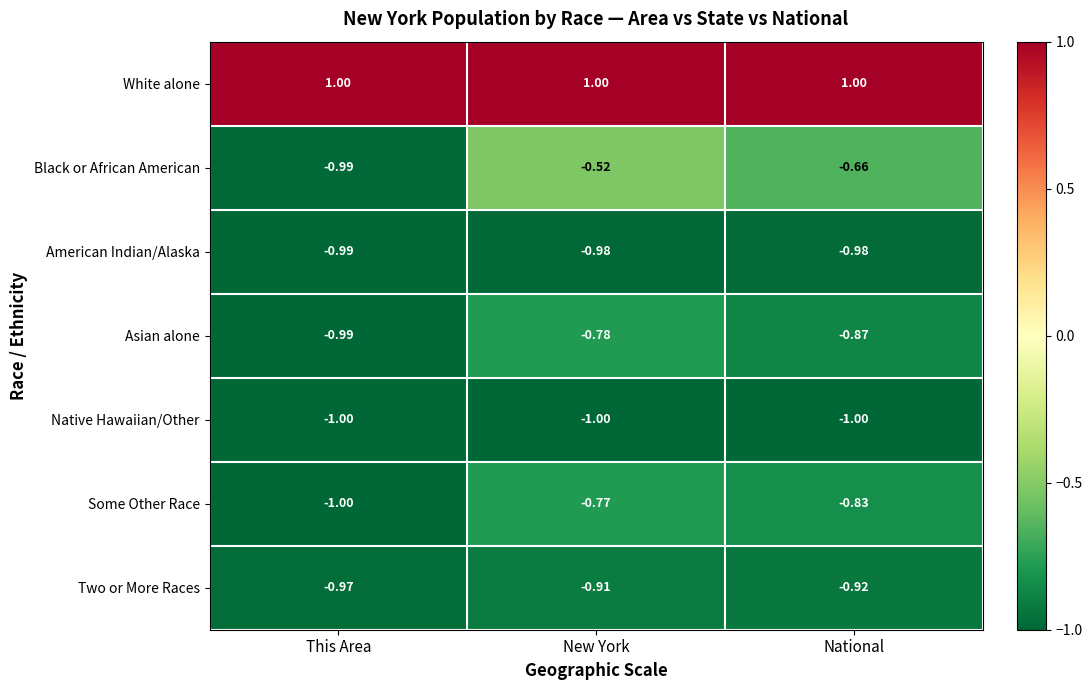

At which label does Black or African American reach its minimum?

This Area